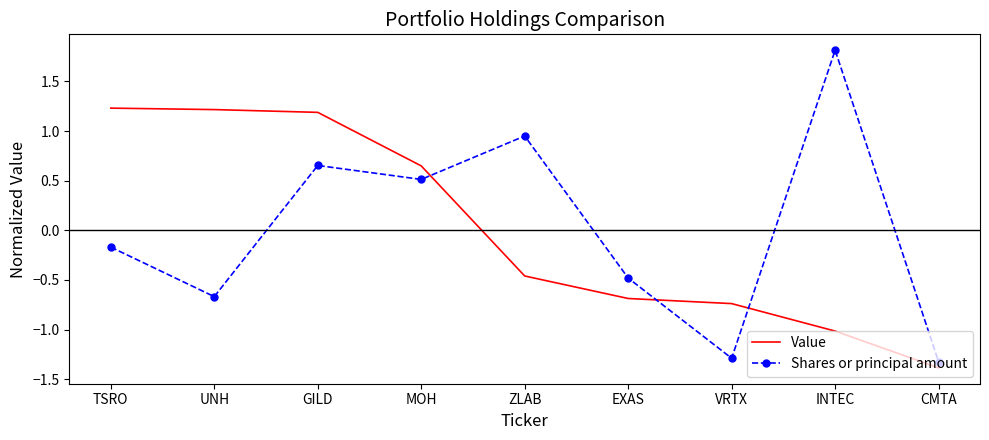

How many negative values does the Shares or principal amount series have?

5